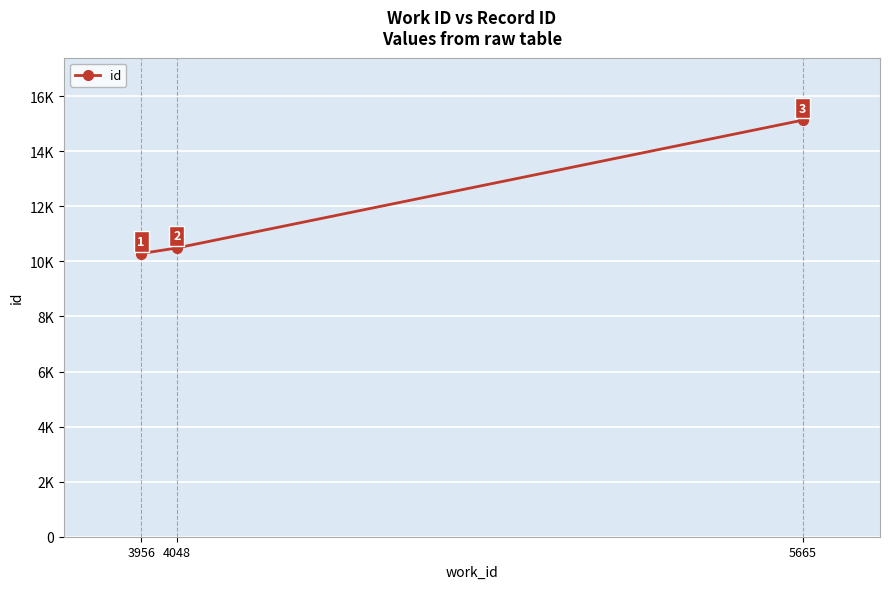

The value at 4048 is 10487. True or false?

True